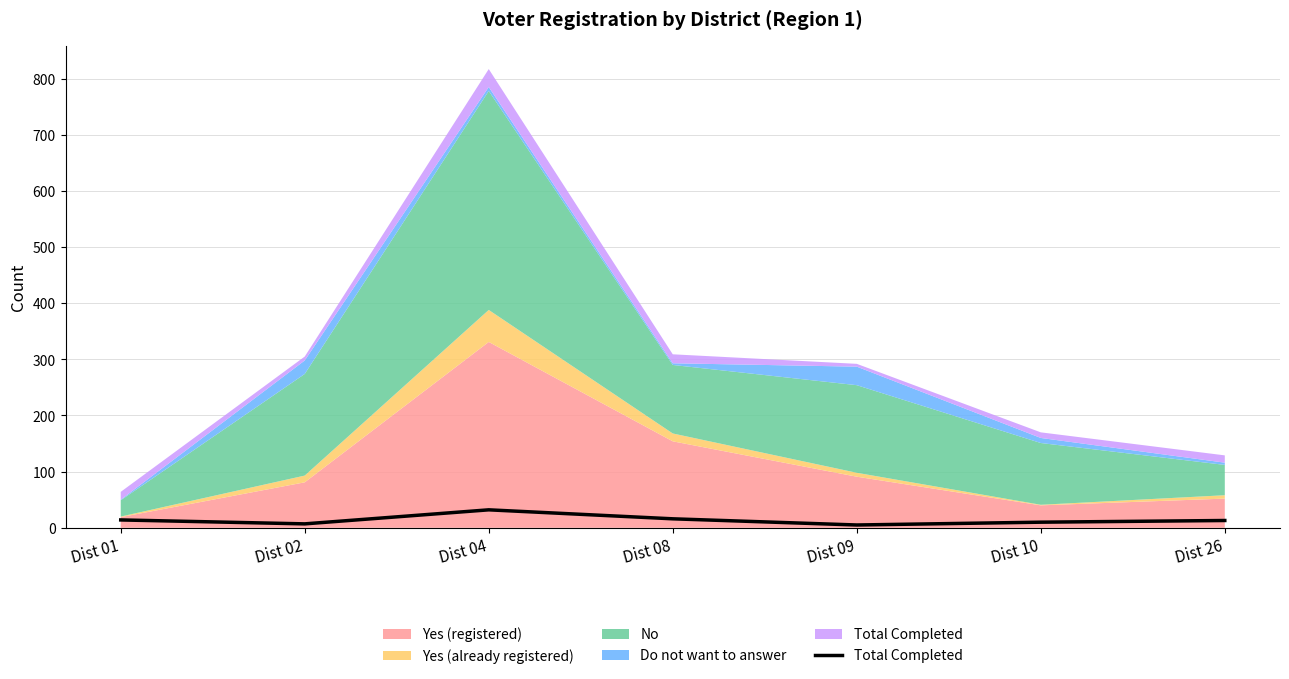

What is the value of the 3rd point from the left?

32